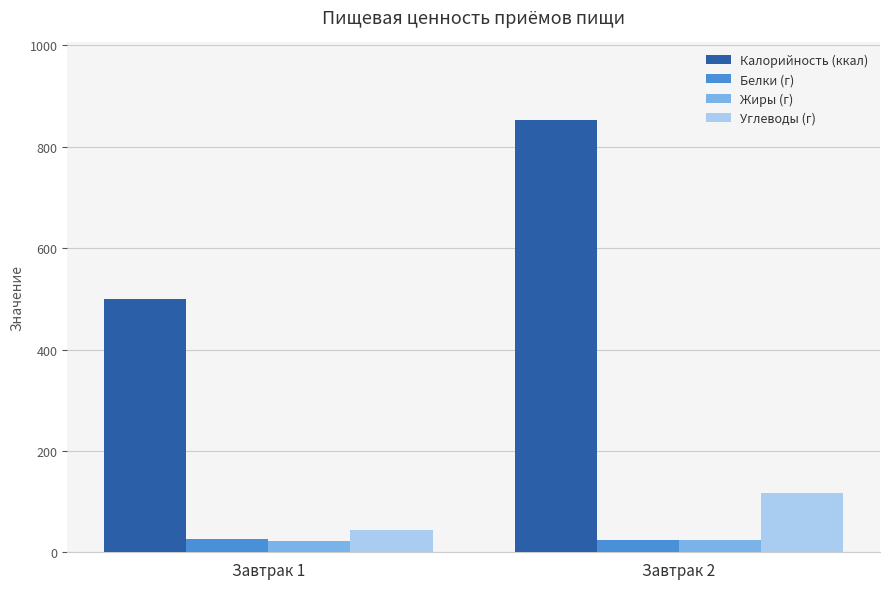

At how many categories does at least one series exceed 728?

1